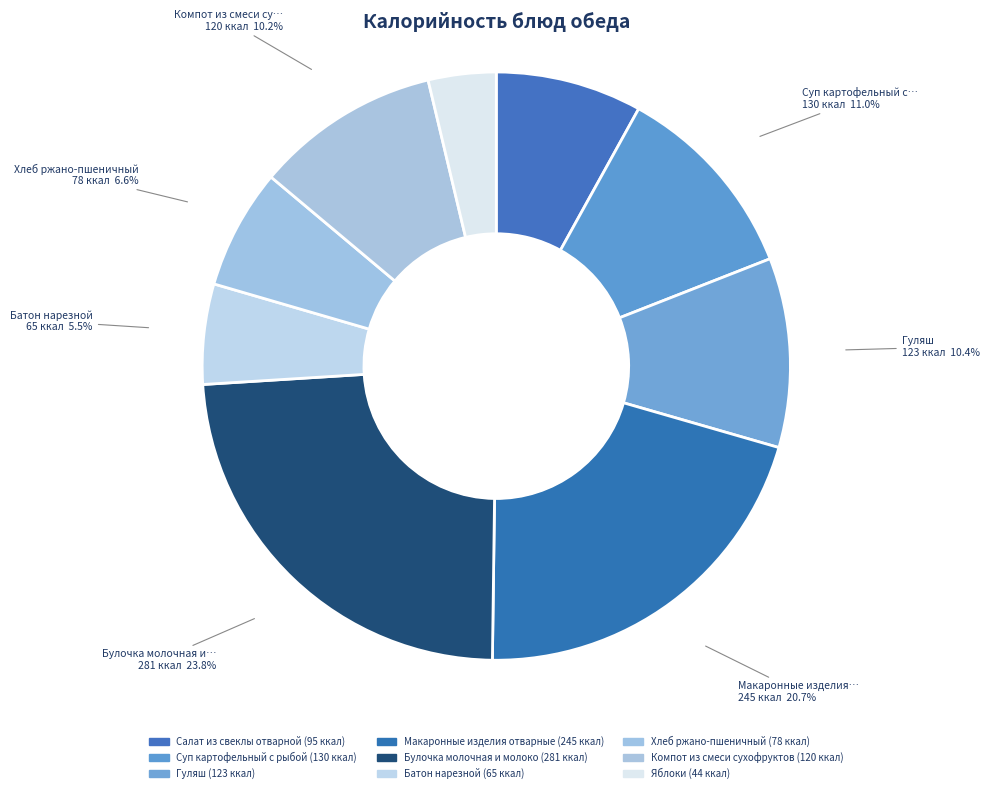

How many slices are in this pie chart?

9